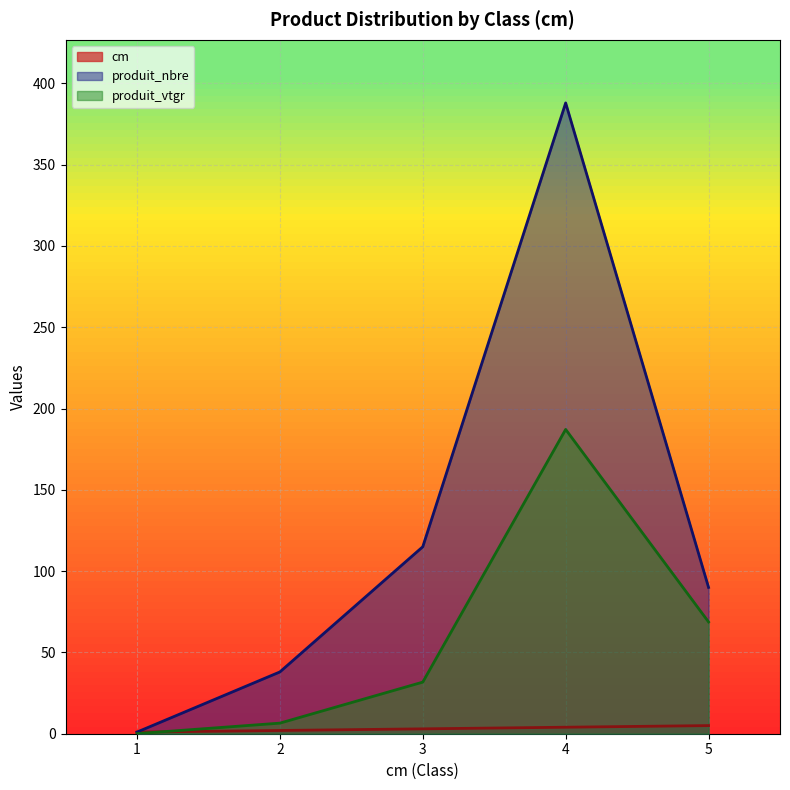

Which category has the lowest value across all series?

1